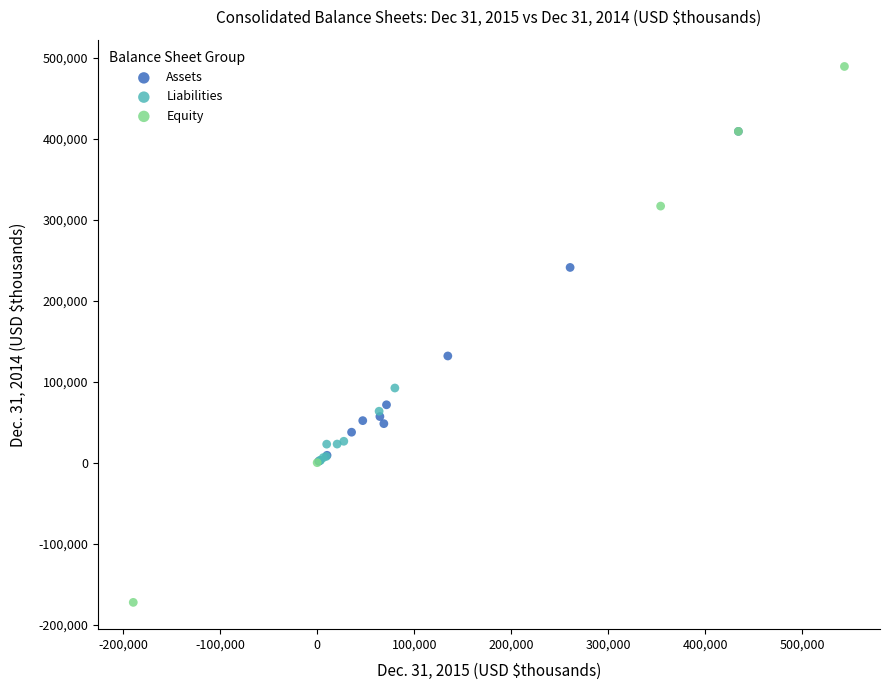

Which series reaches the maximum Y coordinate?

Equity